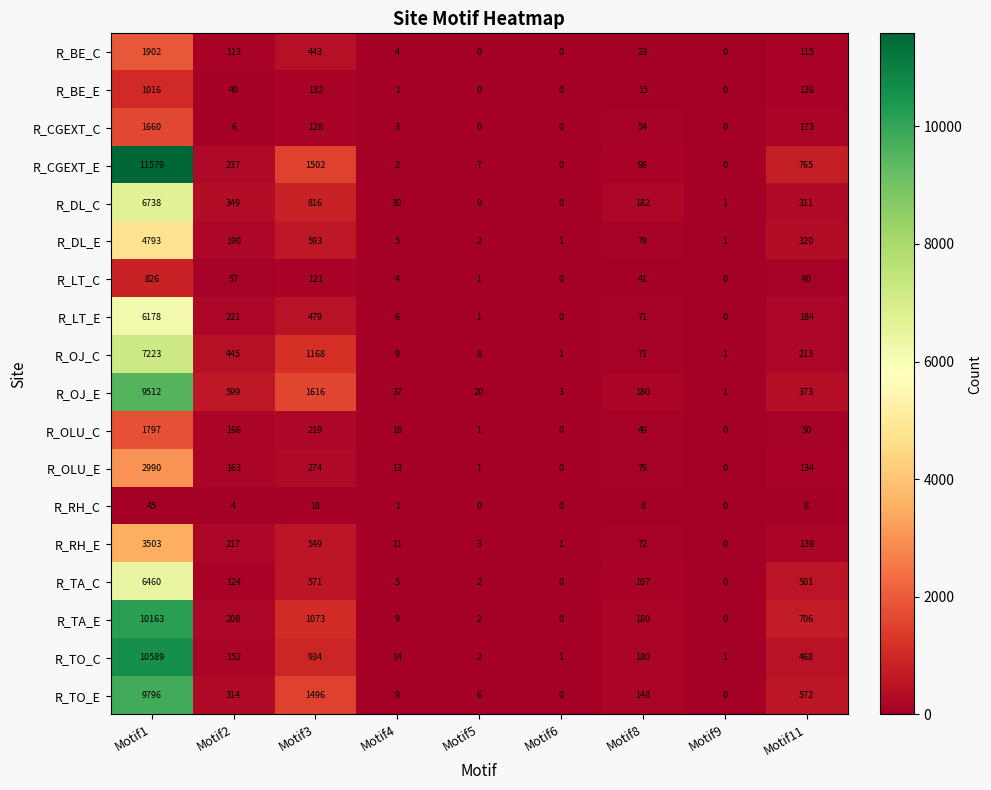

Rank the series by their maximum value, from lowest to highest.

R_RH_C, R_LT_C, R_BE_E, R_CGEXT_C, R_OLU_C, R_BE_C, R_OLU_E, R_RH_E, R_DL_E, R_LT_E, R_TA_C, R_DL_C, R_OJ_C, R_OJ_E, R_TO_E, R_TA_E, R_TO_C, R_CGEXT_E